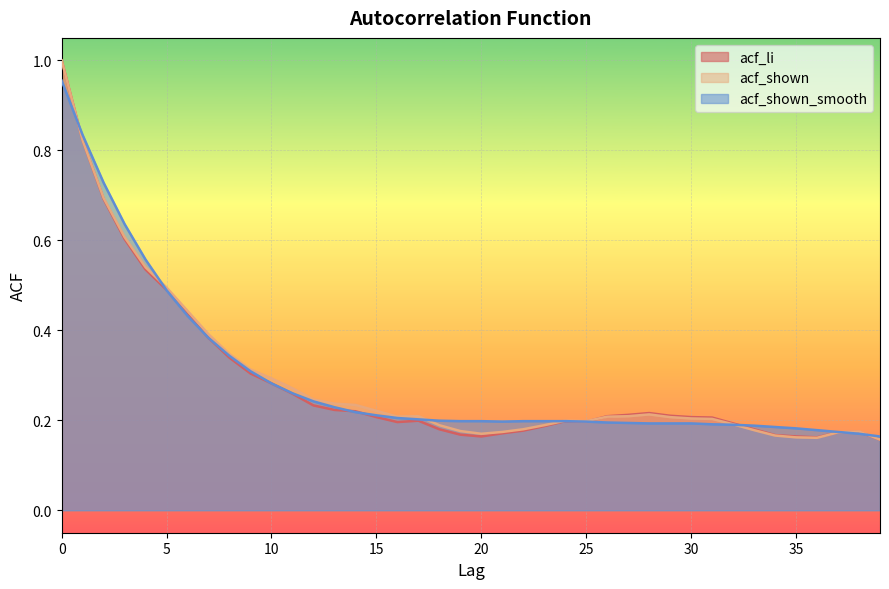

Which has a higher value, 34 or 14?

14